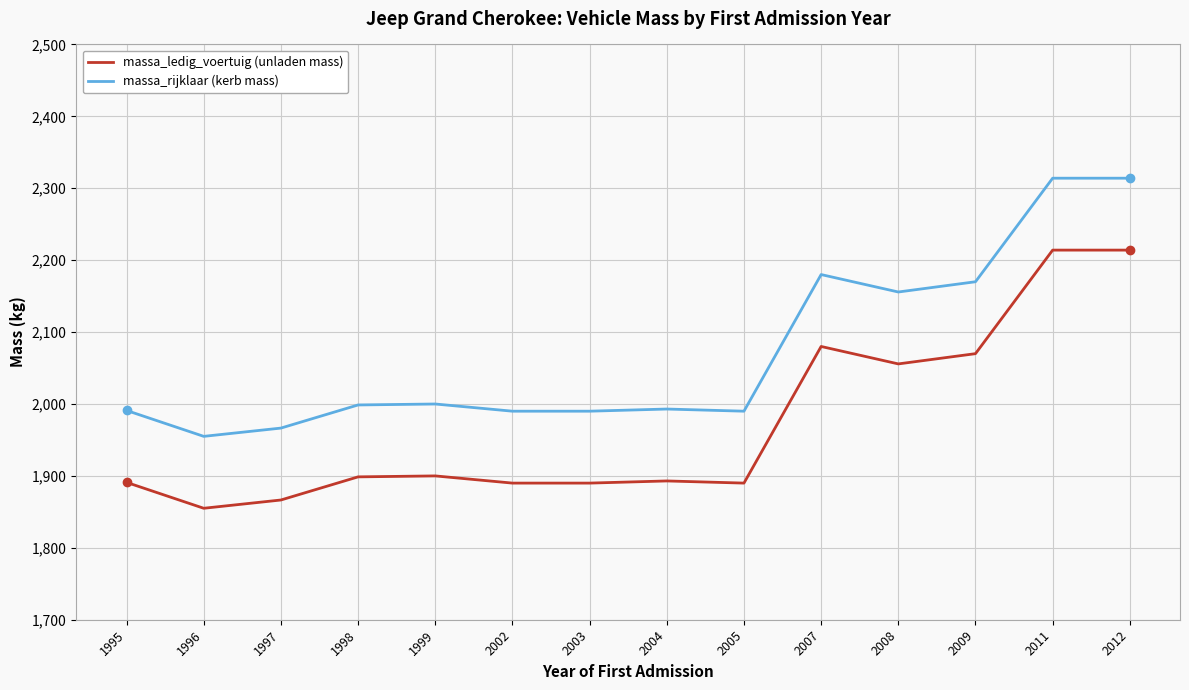

How many series are shown in this chart?

2